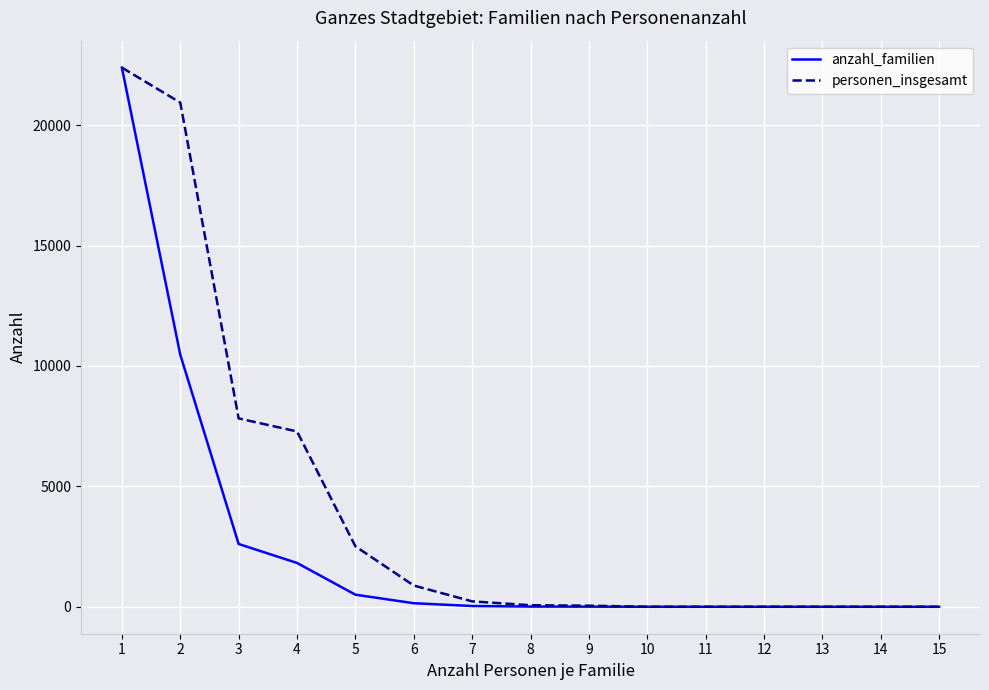

Is it true that personen_insgesamt equals 11553 at 13?

False